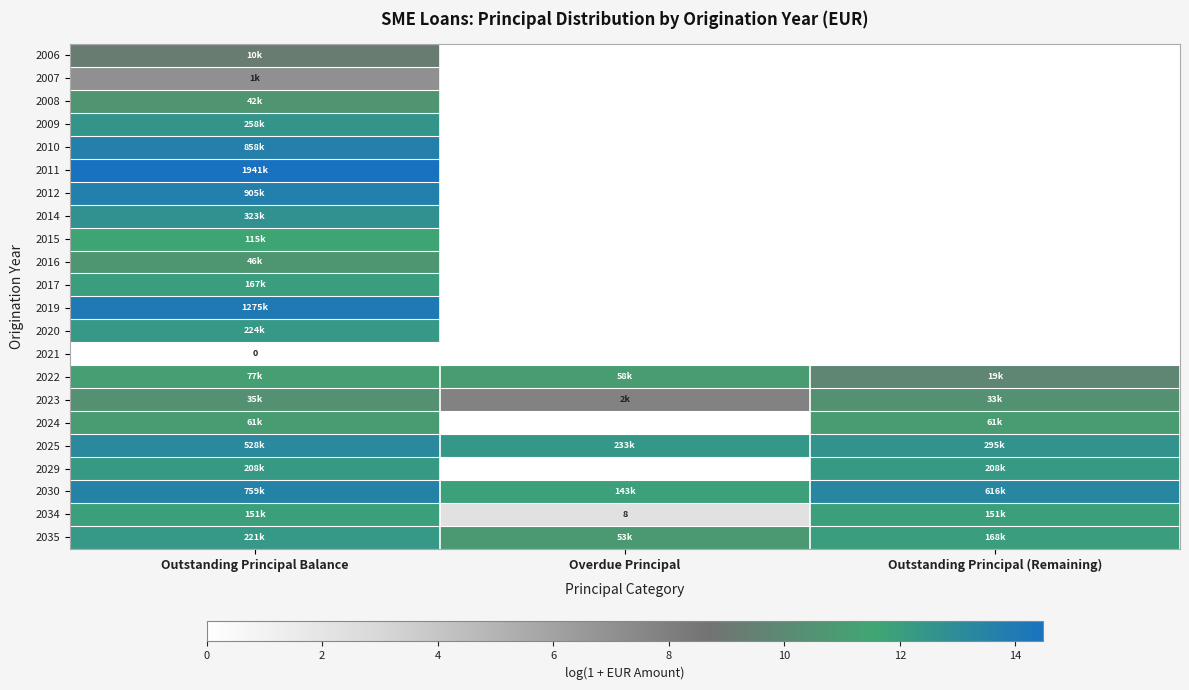

How many data points in 2011 are above 0?

1